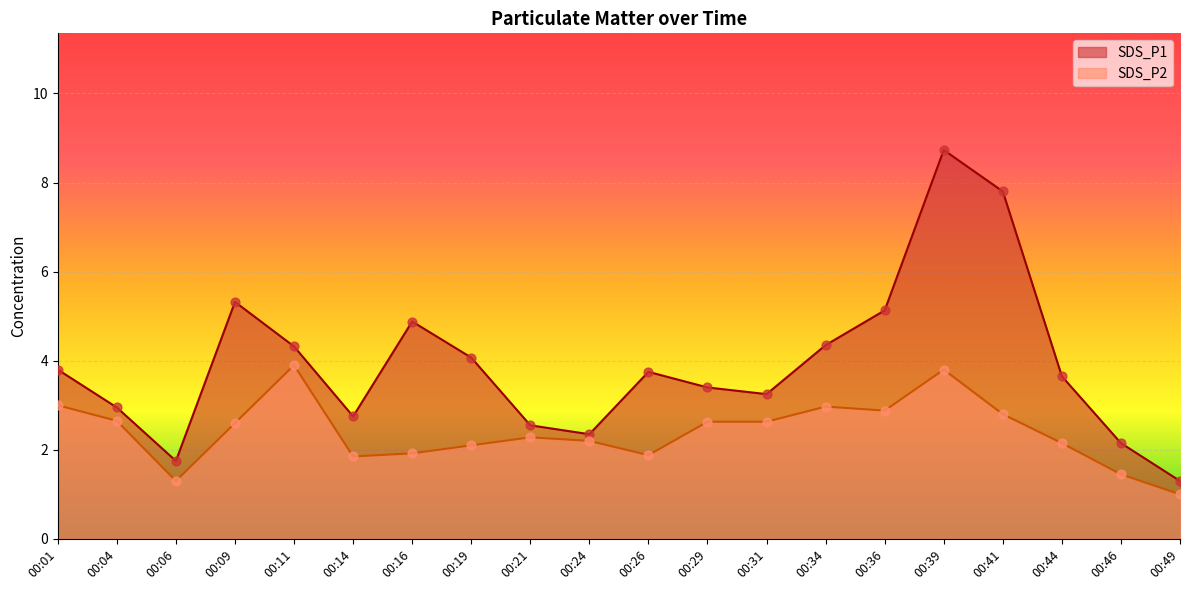

At how many categories does at least one series exceed 3?

13